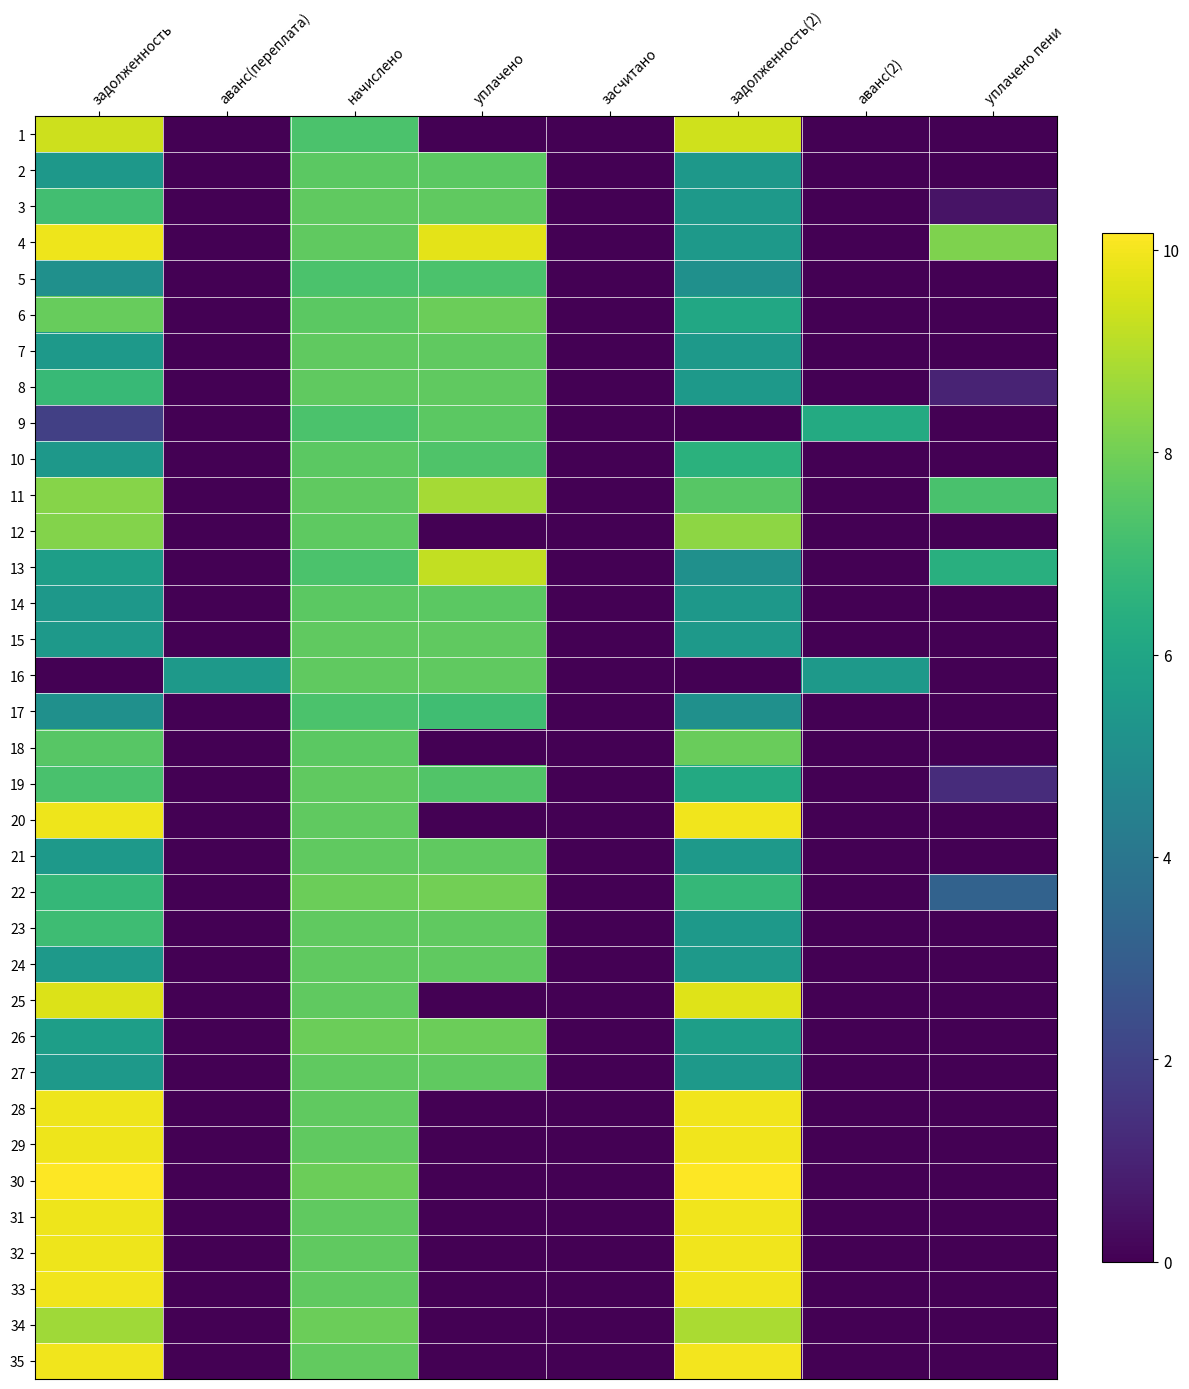

What is the difference between the highest and lowest values at задолженность?

10.1